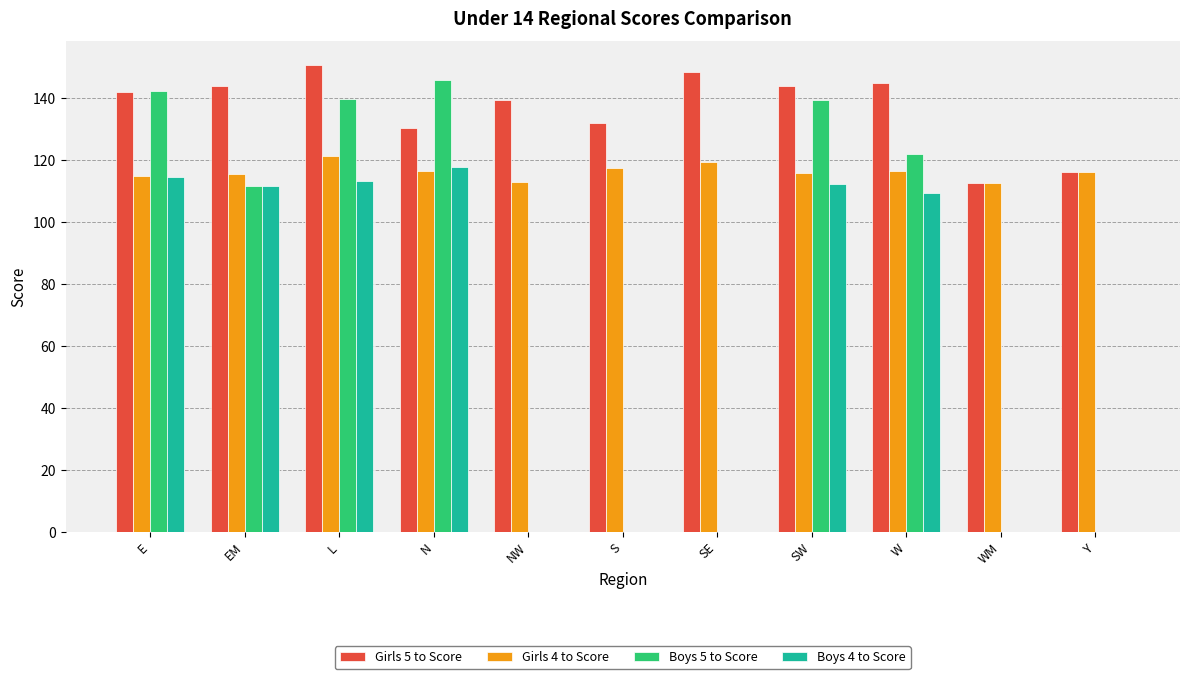

Which series has the largest range (max minus min)?

Boys 5 to Score